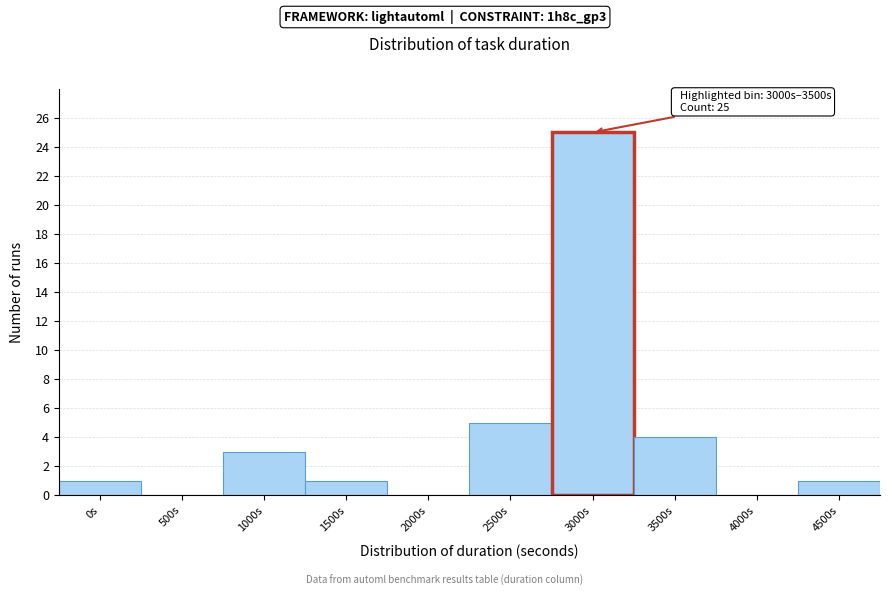

Reading left to right, extract all data points from this chart.

0s=1	500s=0	1000s=3	1500s=1	2000s=0	2500s=5	3000s=25	3500s=4	4000s=0	4500s=1